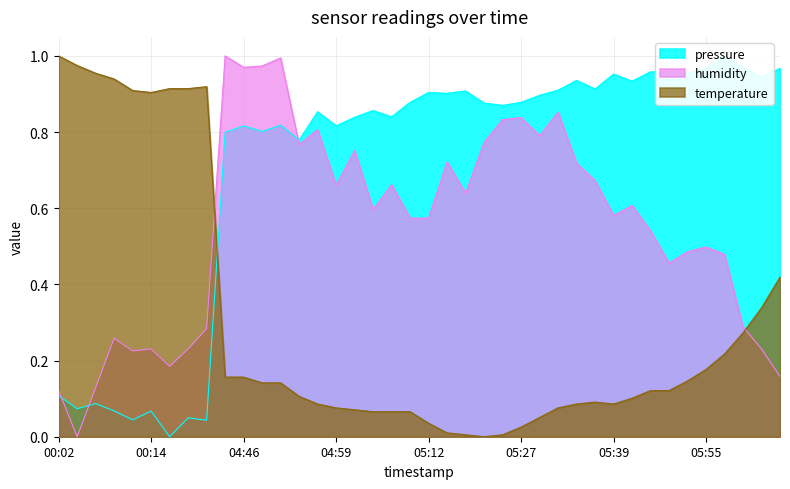

Which series has the largest range (max minus min)?

temperature